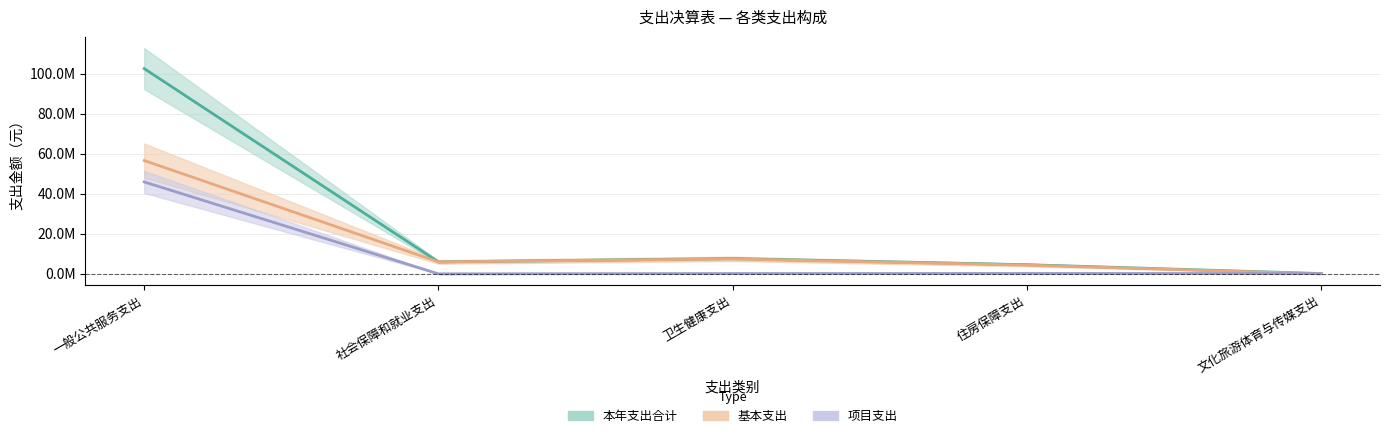

How many times do 基本支出 and 项目支出 cross each other?

1